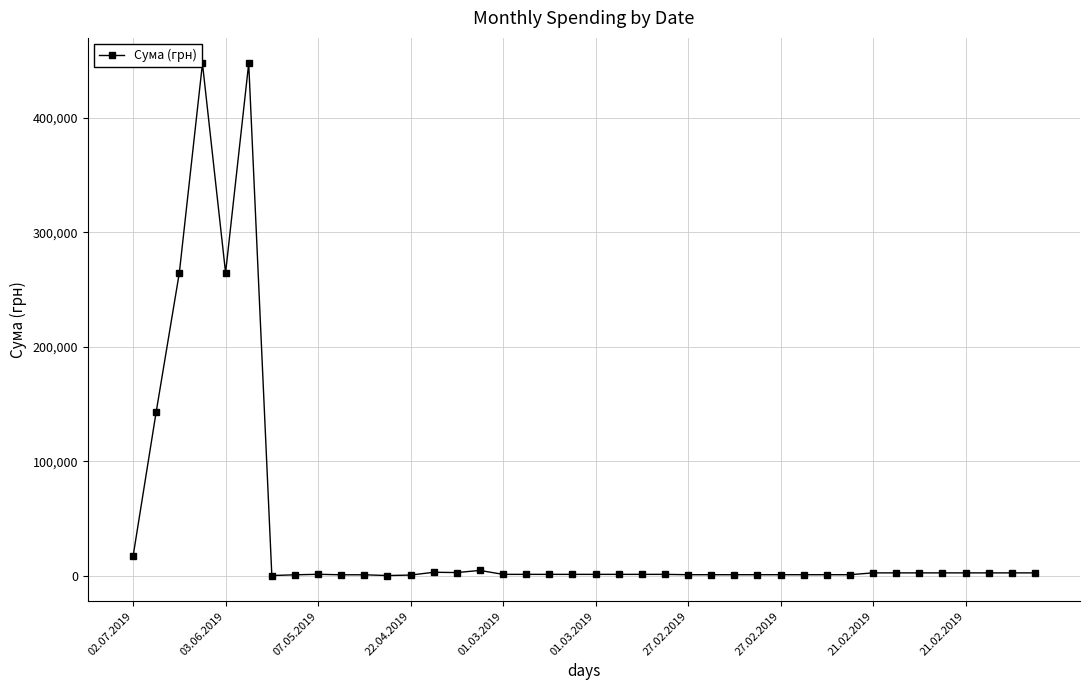

What is the sum of all values?

1635960.7